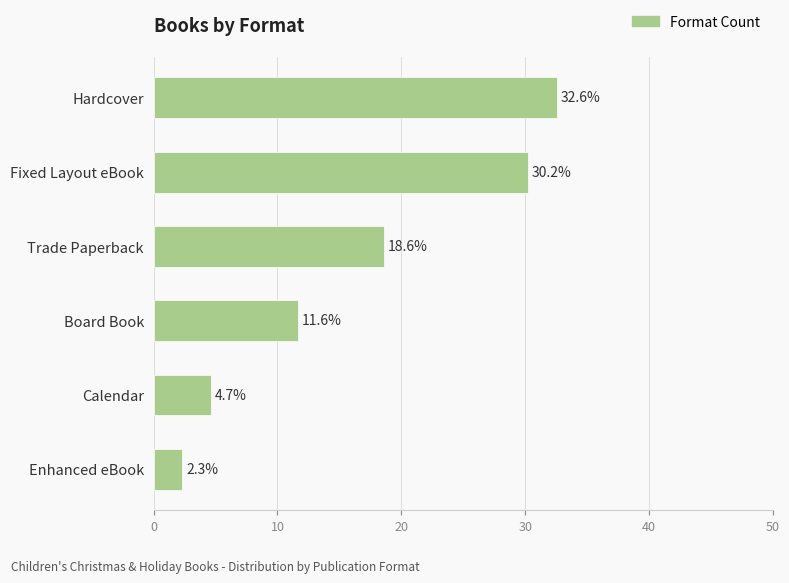

Reading bottom to top, transcribe all the data shown in this chart.

2.3	4.7	11.6	18.6	30.2	32.6